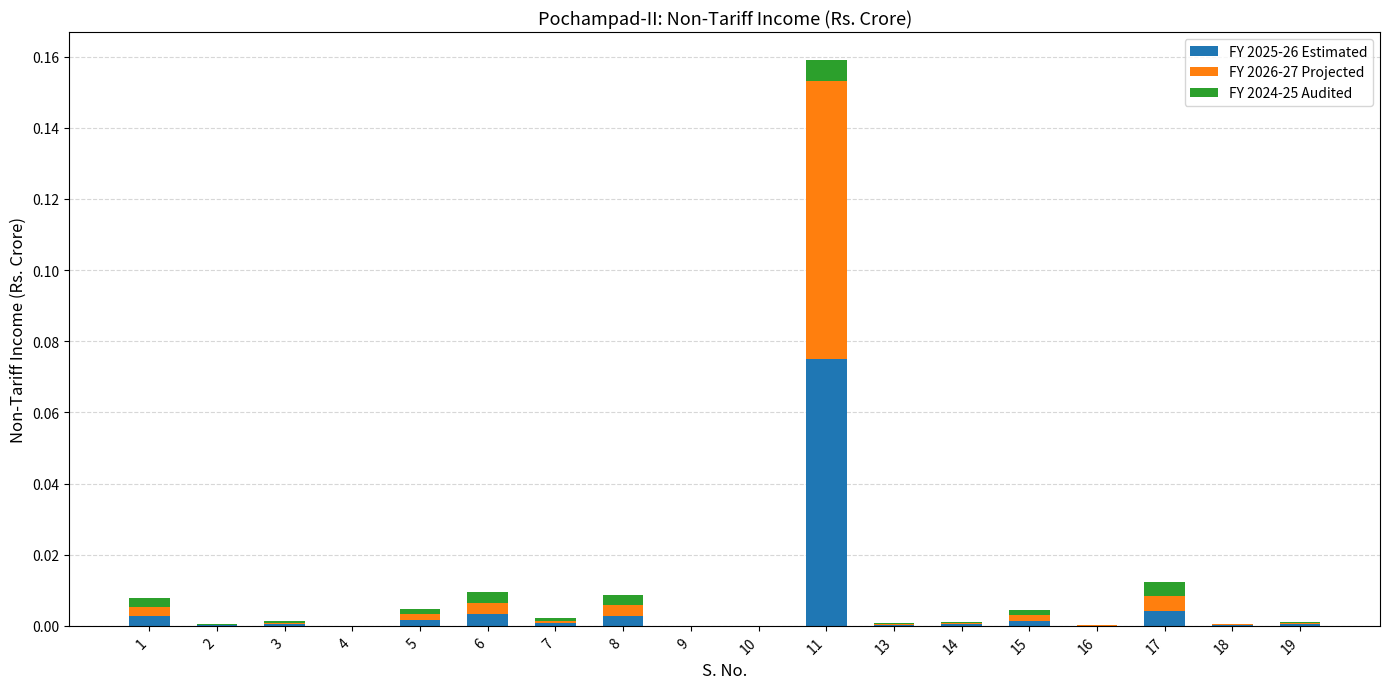

At which category is the sum across all series the highest?

11